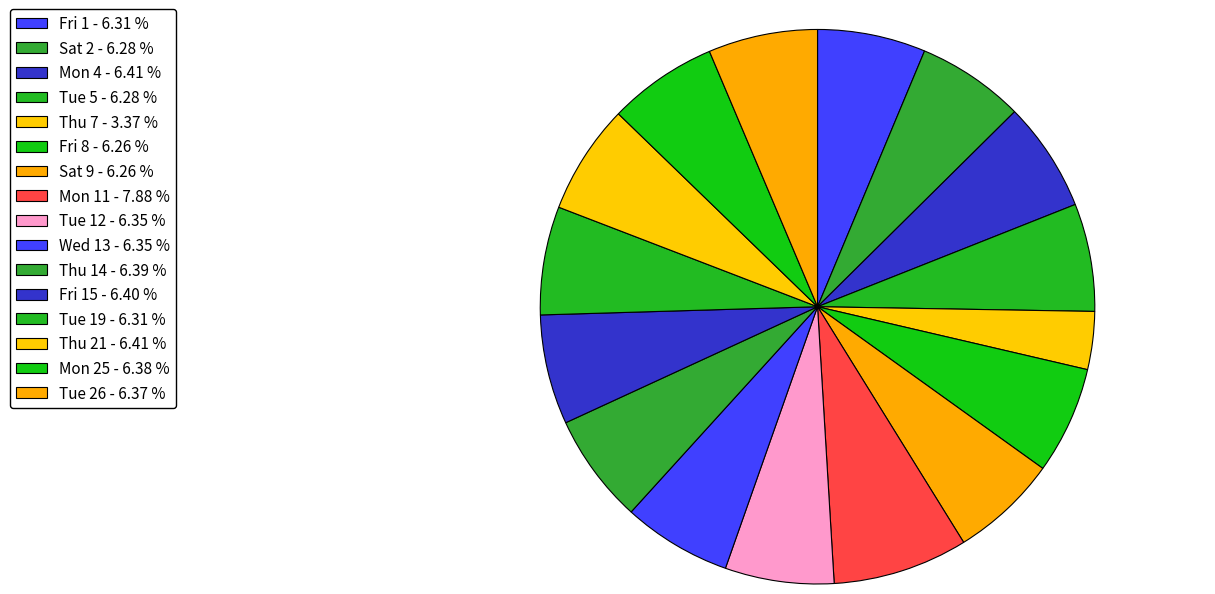

Count the number of slices in the pie.

16